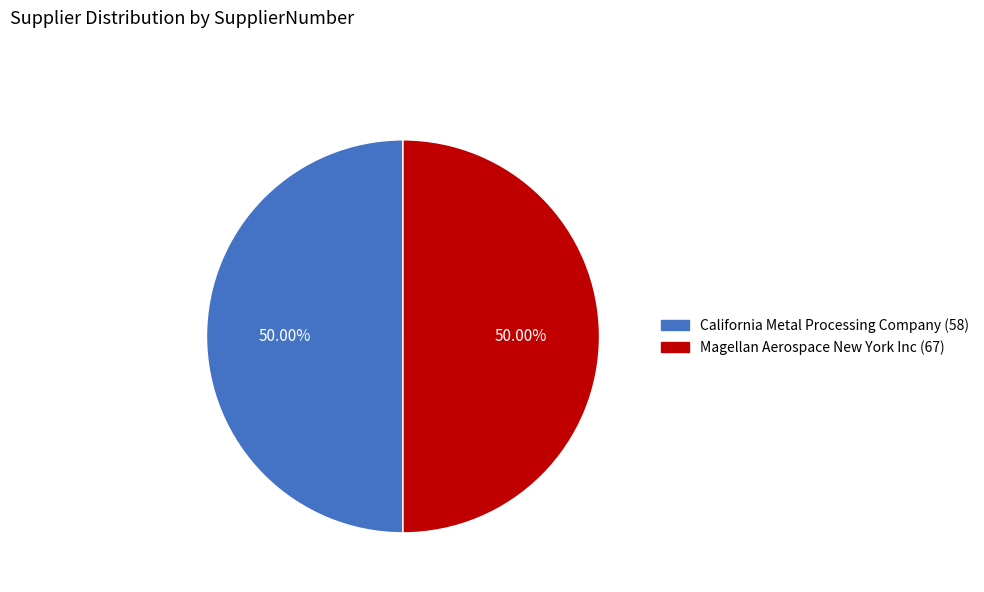

Do Magellan Aerospace New York Inc (67) and California Metal Processing Company (58) together represent more than half of the pie?

Yes